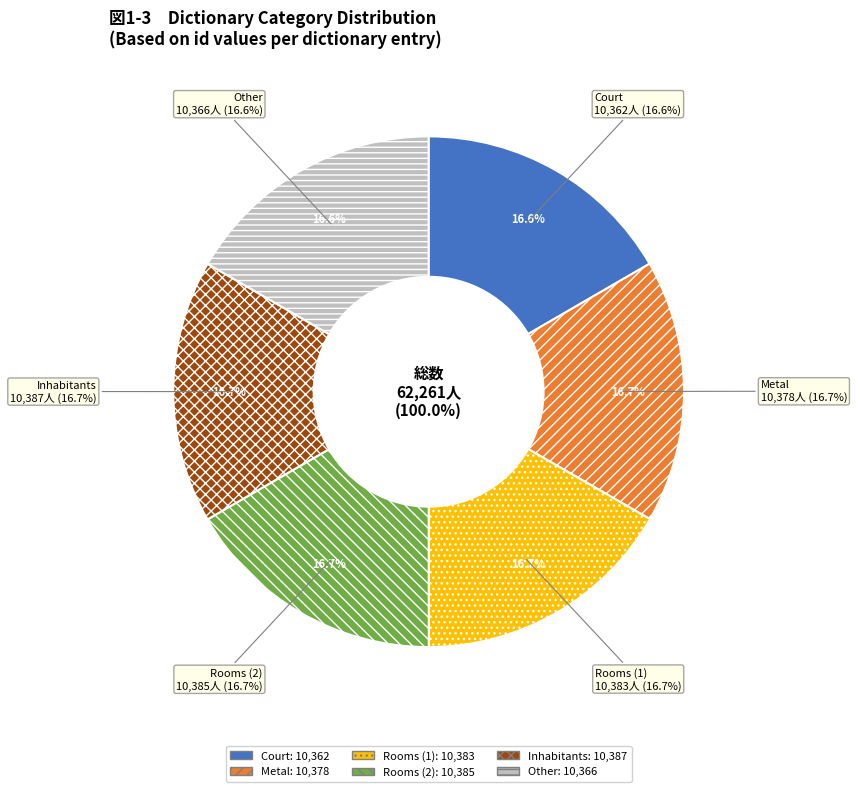

What percentage is the Metal slice, to the nearest percent?

17%